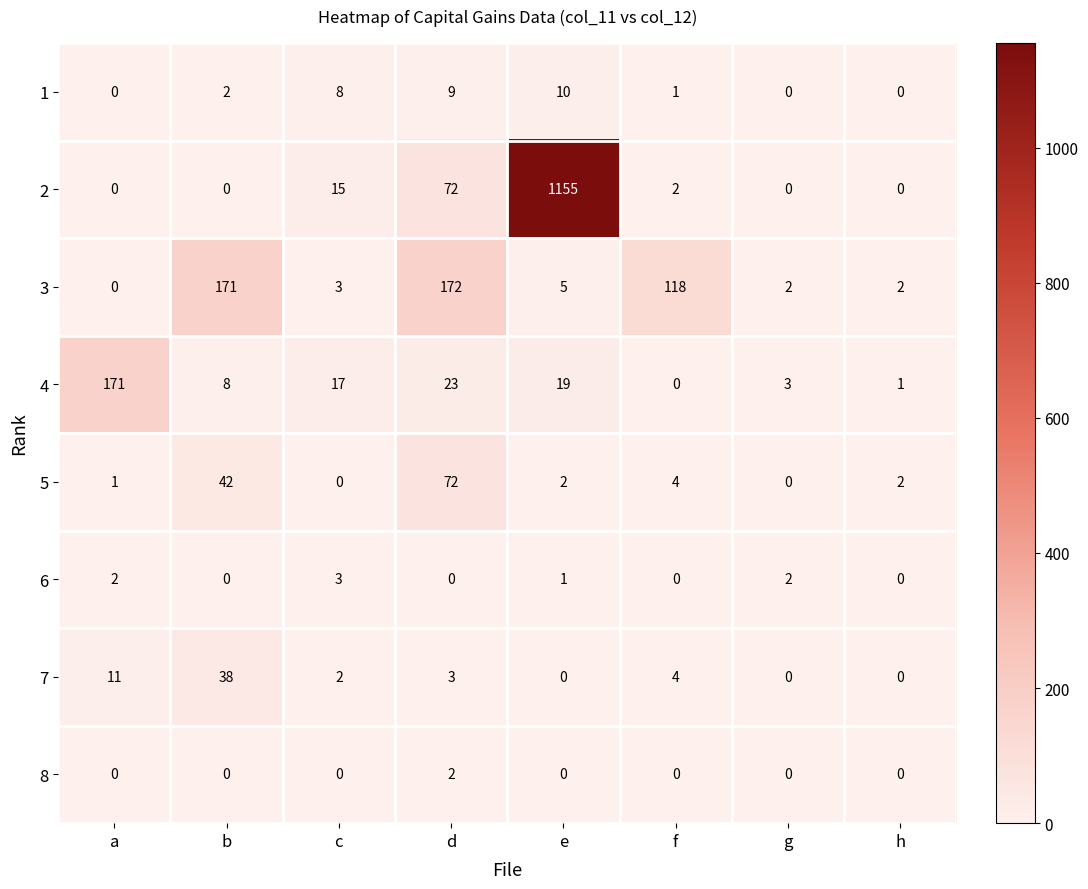

Which series changed the most between a and b?

3